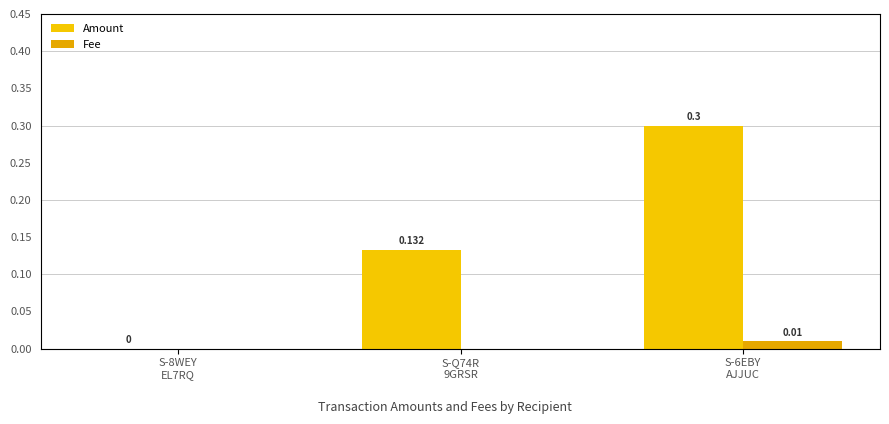

At which category is the sum across all series the highest?

S-6EBY
AJJUC